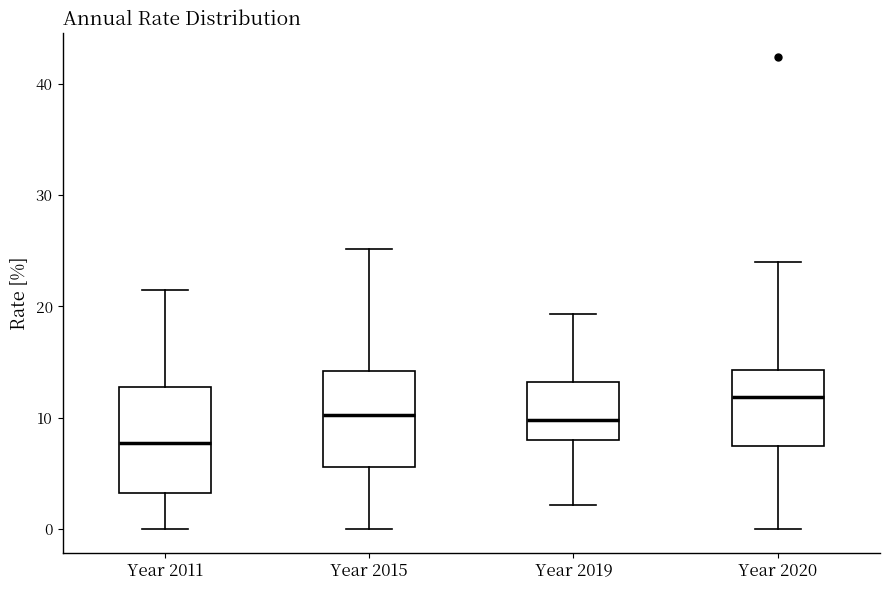

Reading left to right, transcribe this box plot: for each box, give where its median line is, the range the box spans, and where its two whiskers end, as read against the y-axis. The values are not printed on the chart, so give them approximately, as read against the axis.

Year 2011: median 8, box 3 to 13, whiskers 0 to 22
Year 2015: median 10, box 6 to 14, whiskers 0 to 25
Year 2019: median 10, box 8 to 13, whiskers 2 to 19
Year 2020: median 12, box 7 to 14, whiskers 0 to 24